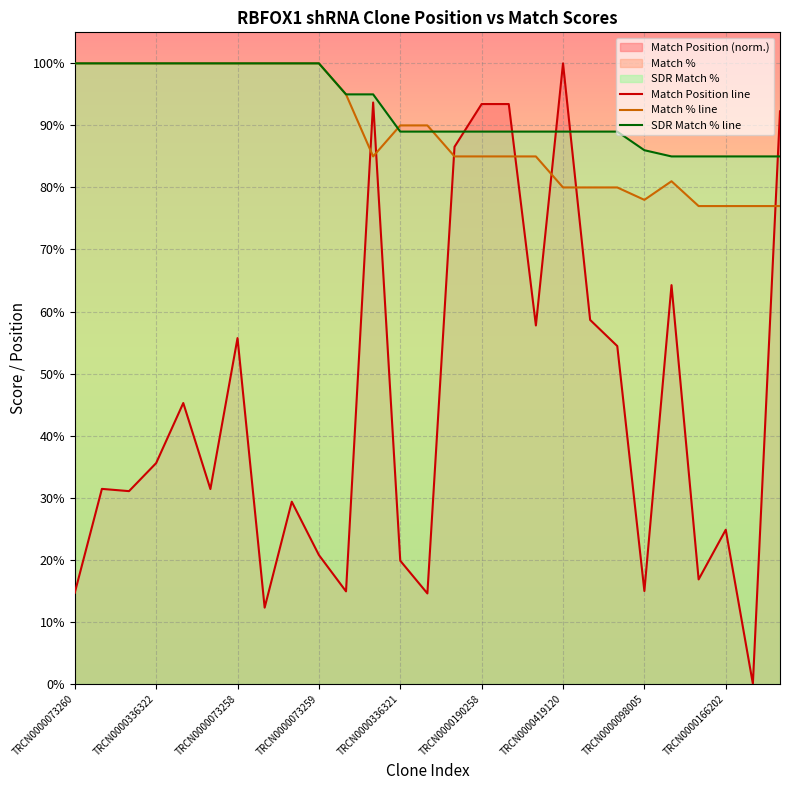

How many values in the Match Position line series are below 31?

11